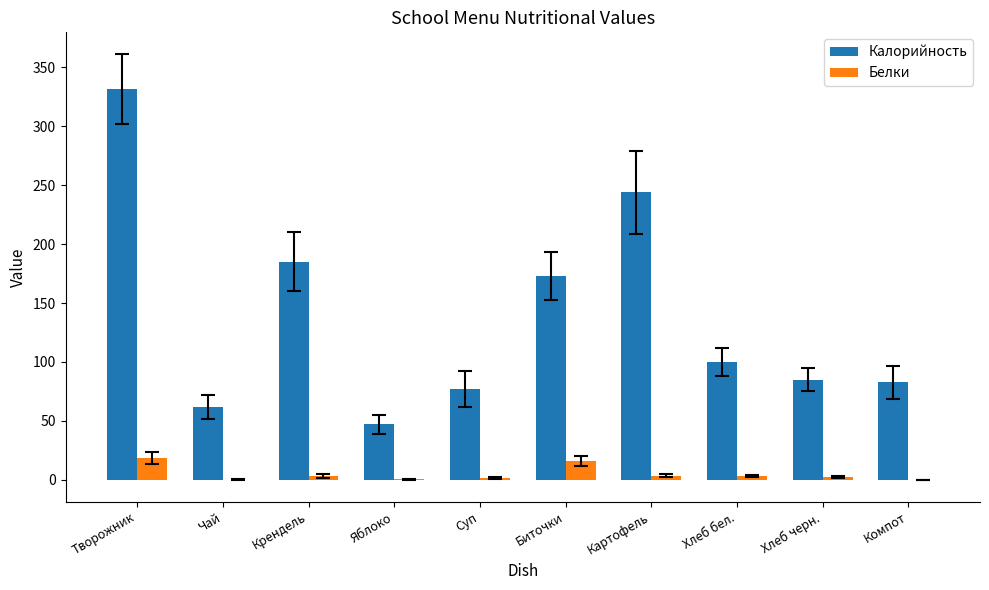

At which label does Белки first exceed 3?

Творожник